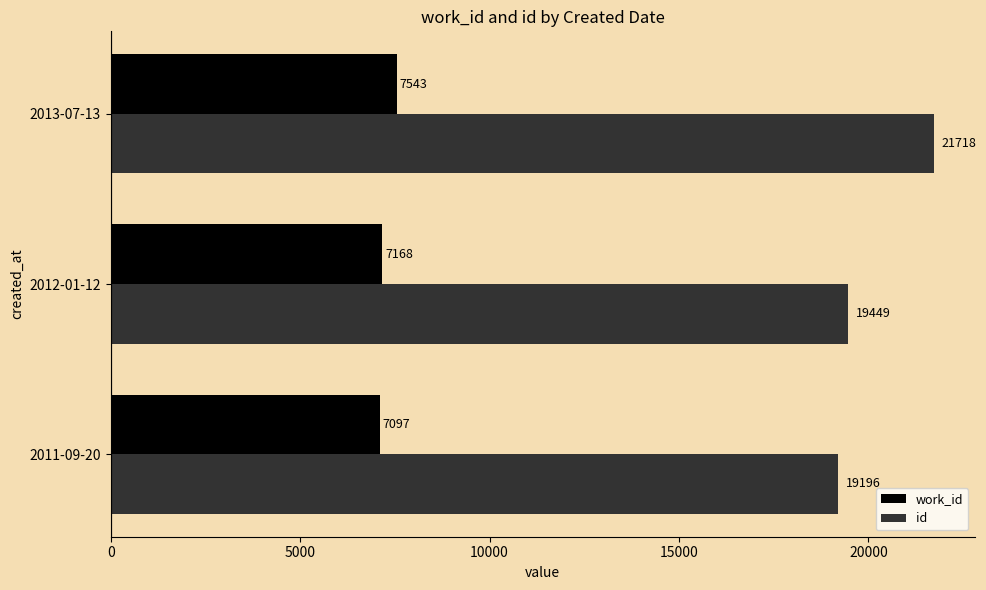

Rank the series by their maximum value, from highest to lowest.

id, work_id